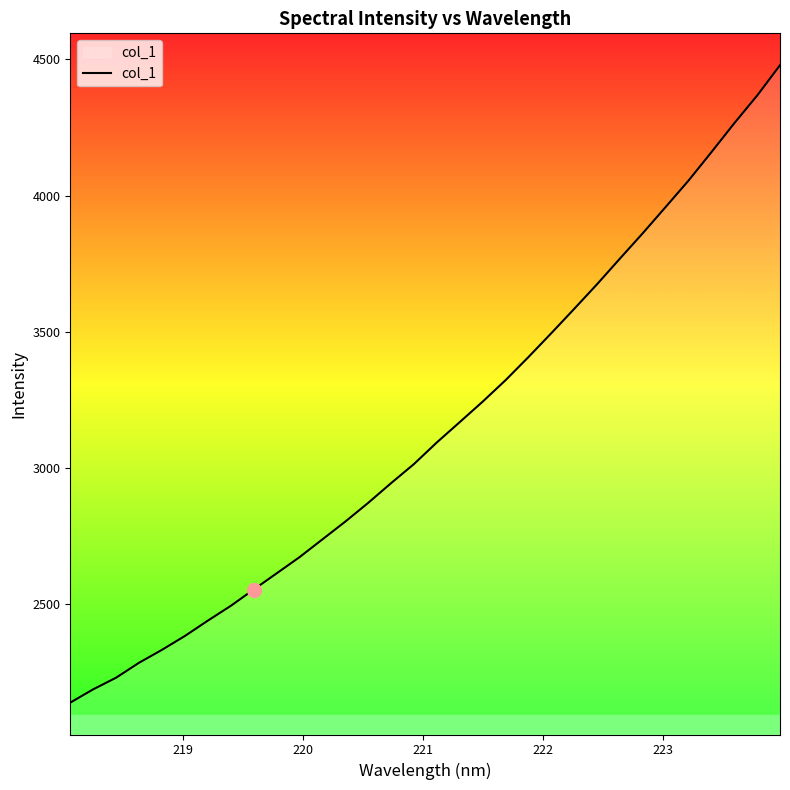

What is the maximum value shown in the chart?

4478.7